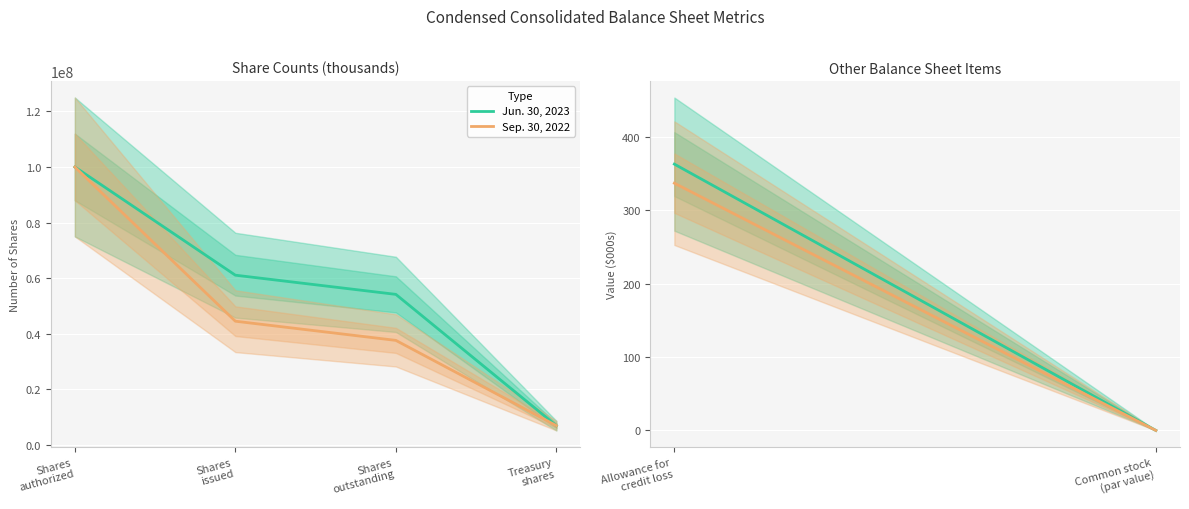

What are all the series names shown in the legend?

Jun. 30, 2023, Sep. 30, 2022